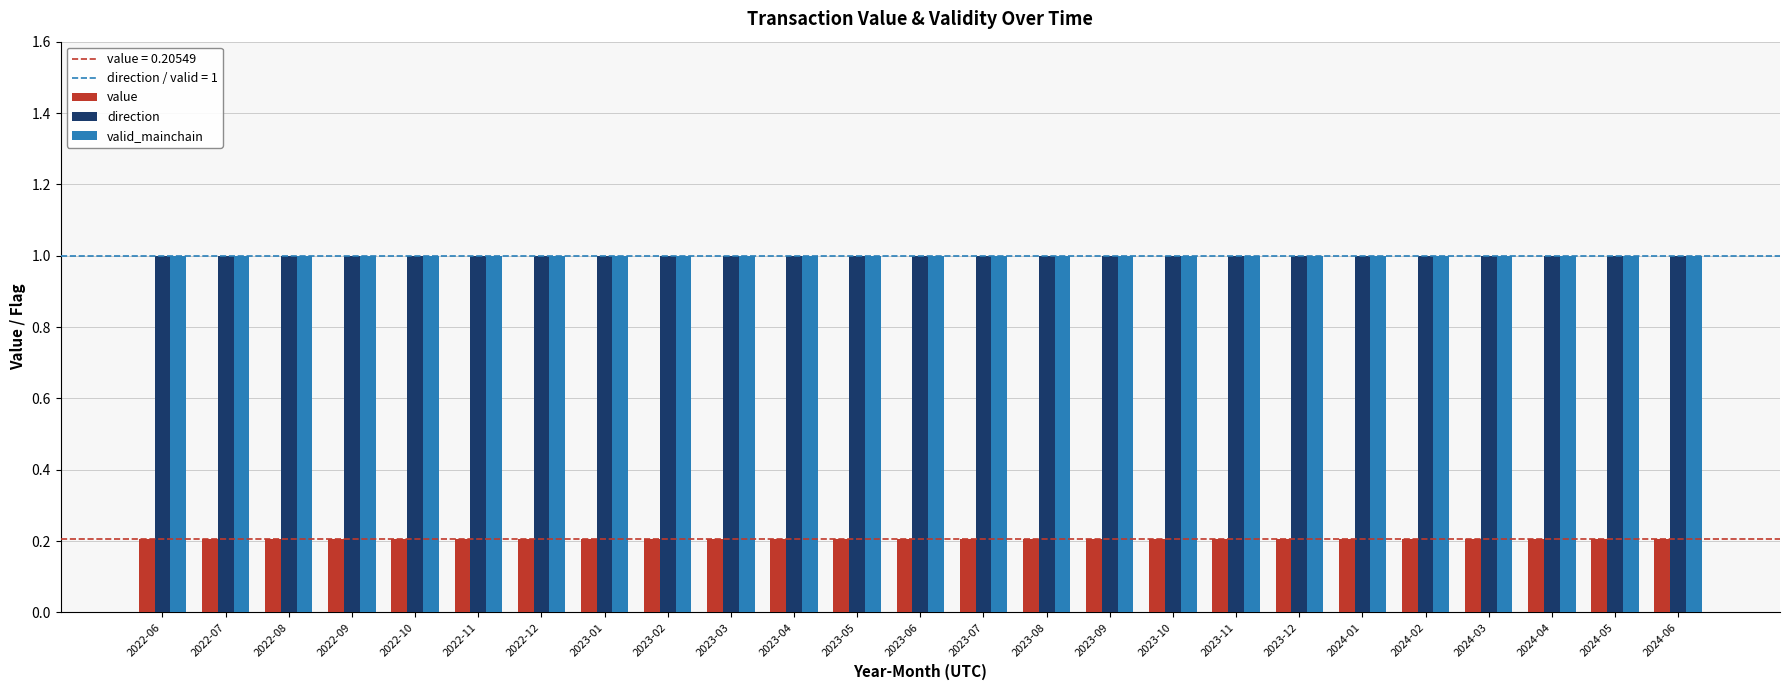

Read the valid_mainchain value at 2024-01.

1.0